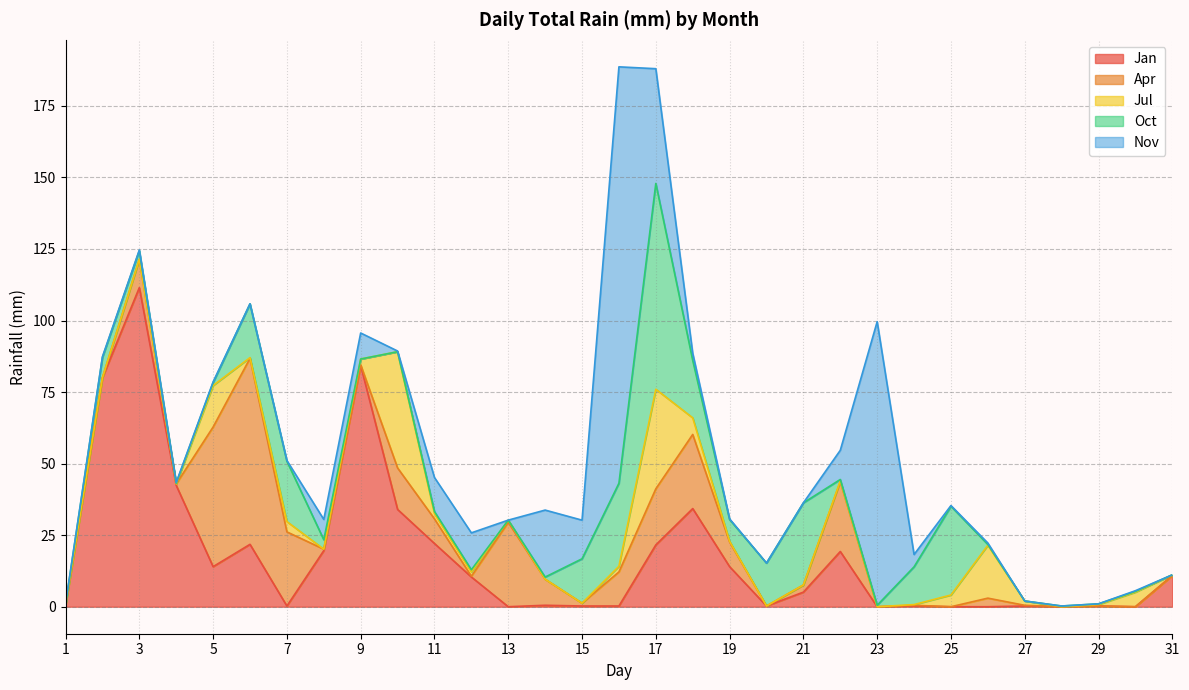

Is it true that Nov equals 0.2 at 1?

True